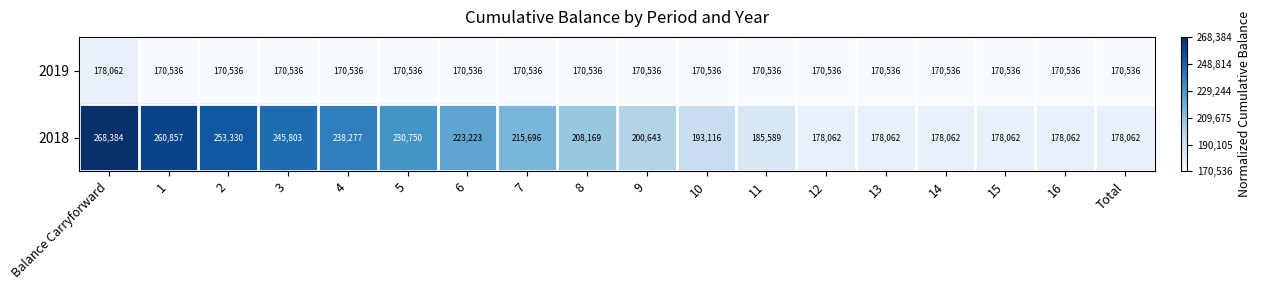

Which series has the largest total across all categories?

2018